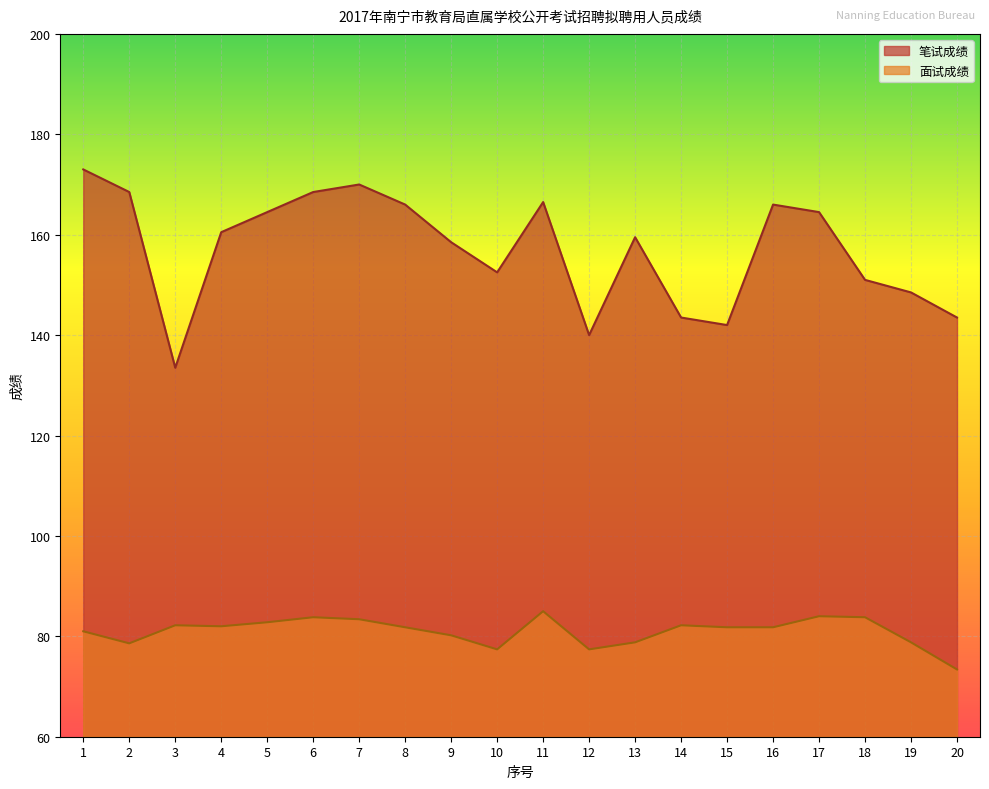

How many interior local valleys does the 面试成绩 series have?

4